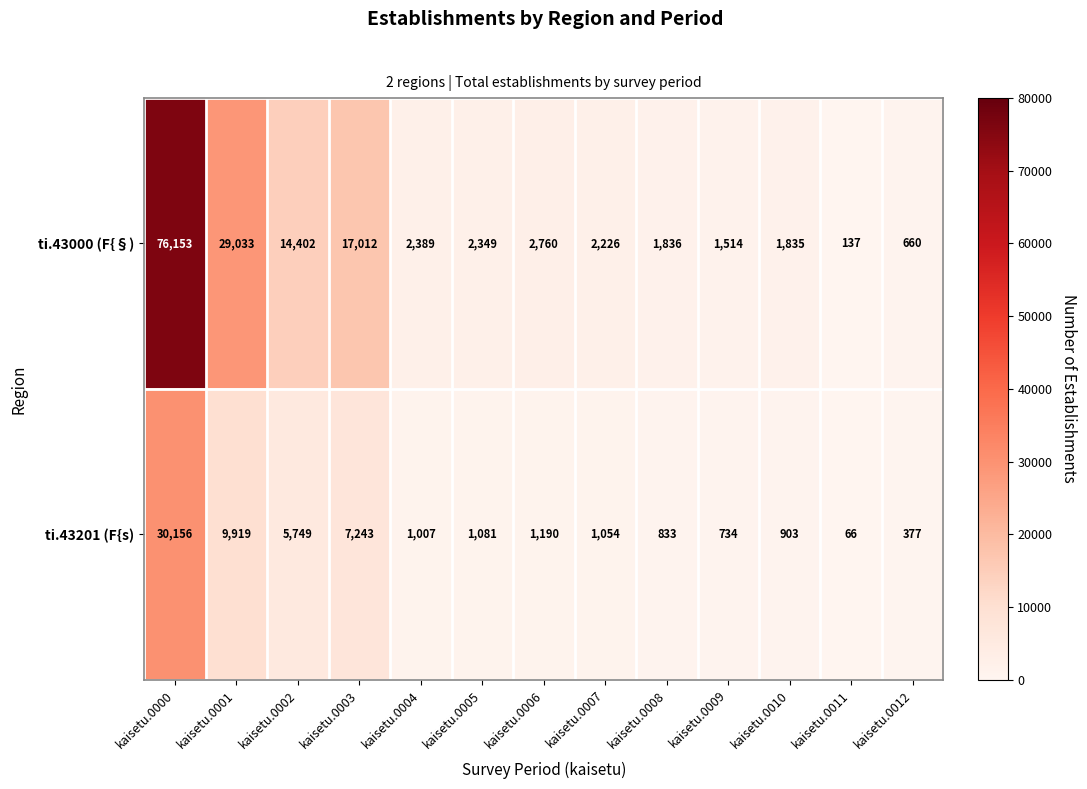

How many data points does each series have?

13